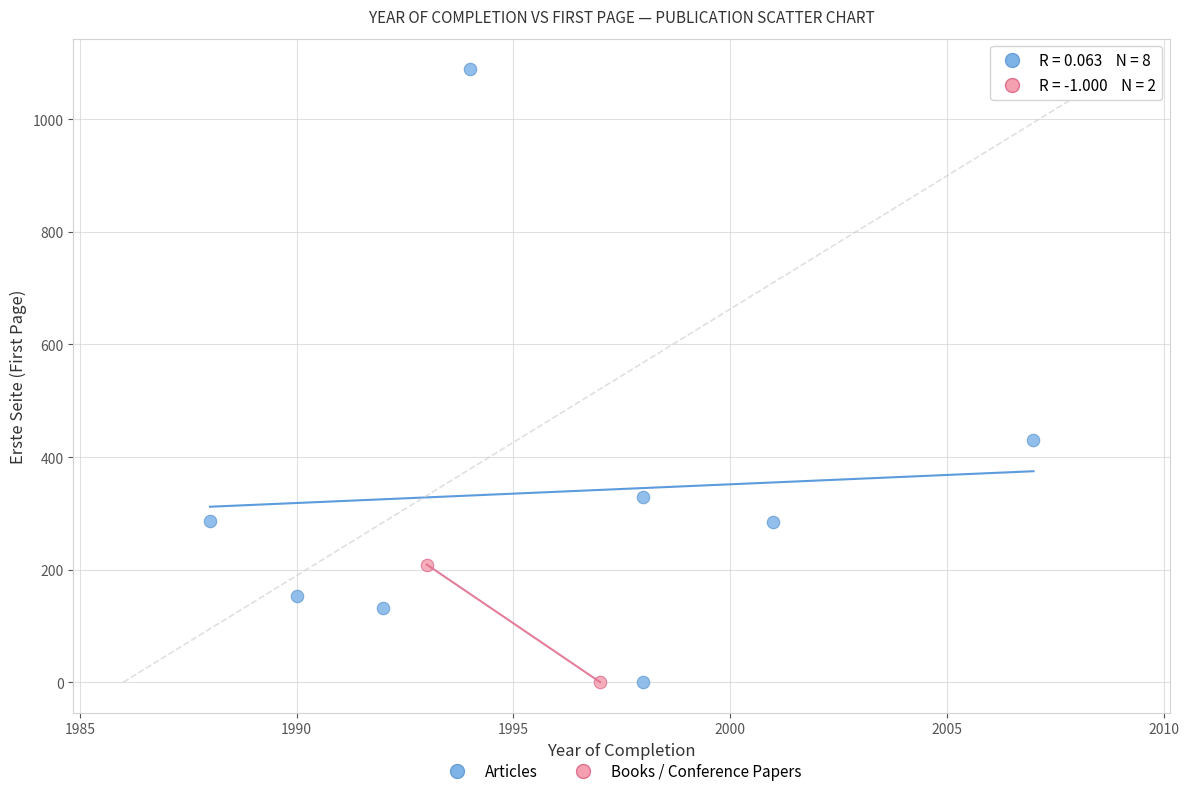

Which series contains the highest Y value?

Articles